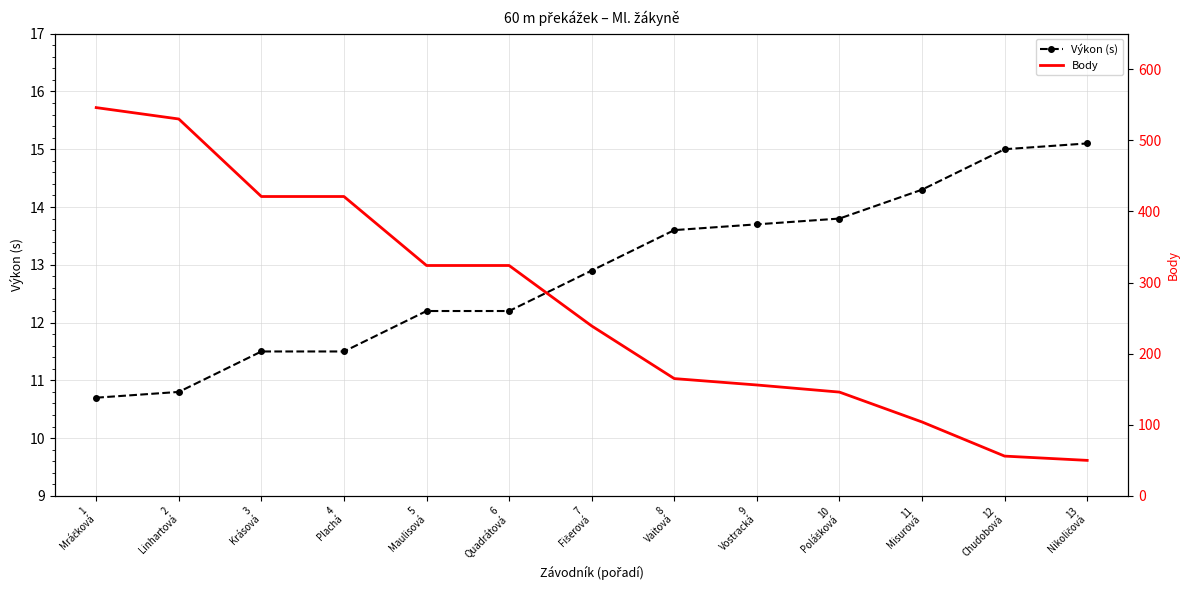

What is the maximum value for Výkon (s)?

15.1